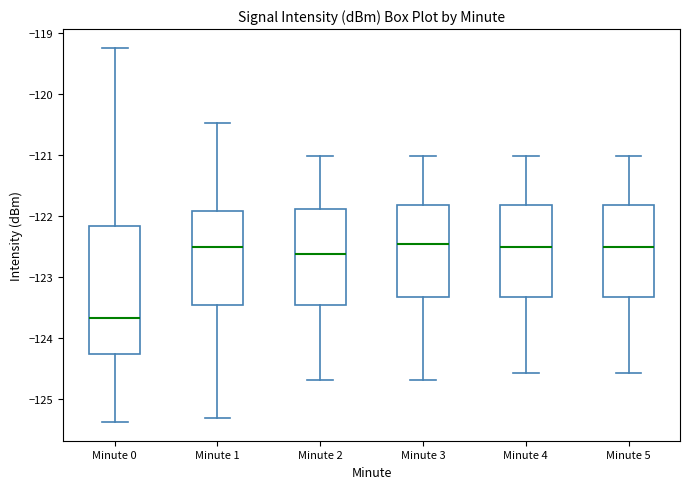

Reading left to right, read every box against the y-axis: the position of its median line, the range the box covers, and the ends of its whiskers. The values are not printed on the chart, so give them approximately, as read against the axis.

Minute 0: median -123.7, box -124.3 to -122.2, whiskers -125.4 to -119.2
Minute 1: median -122.5, box -123.5 to -121.9, whiskers -125.3 to -120.5
Minute 2: median -122.6, box -123.5 to -121.9, whiskers -124.7 to -121.0
Minute 3: median -122.5, box -123.3 to -121.8, whiskers -124.7 to -121.0
Minute 4: median -122.5, box -123.3 to -121.8, whiskers -124.6 to -121.0
Minute 5: median -122.5, box -123.3 to -121.8, whiskers -124.6 to -121.0